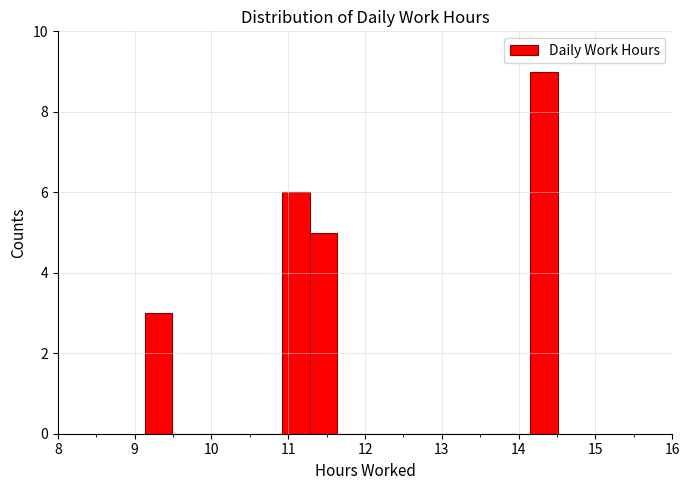

Read against the x-axis, roughly where is the centre of the tallest bar?

14.3